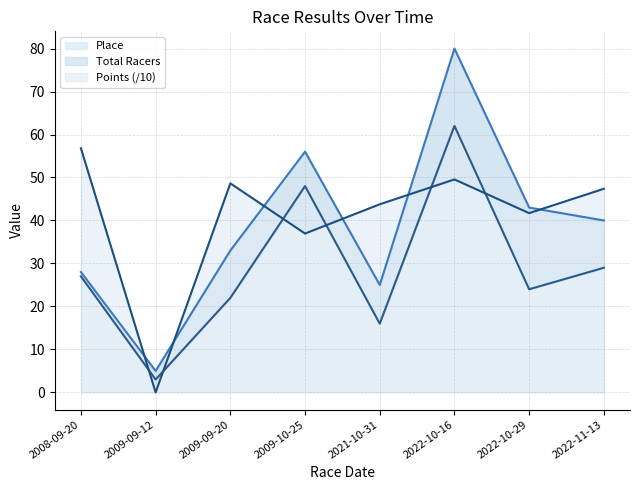

How many data points in Total Racers are less than 40?

4